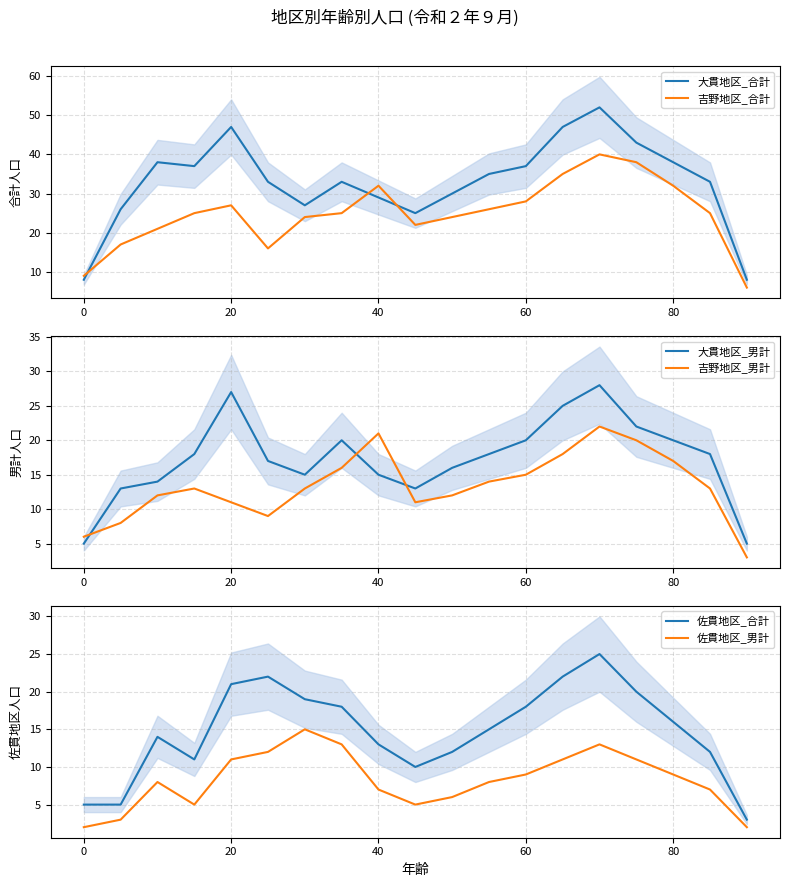

How many data points in 吉野地区_男計 are above 13?

8